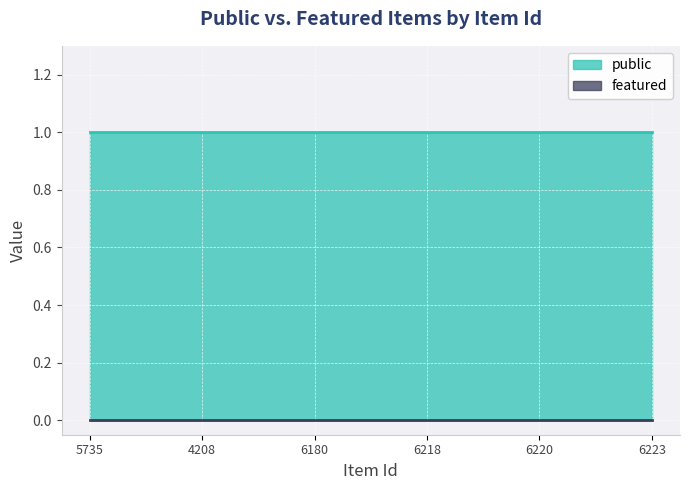

What is the highest value of the public series?

1.0